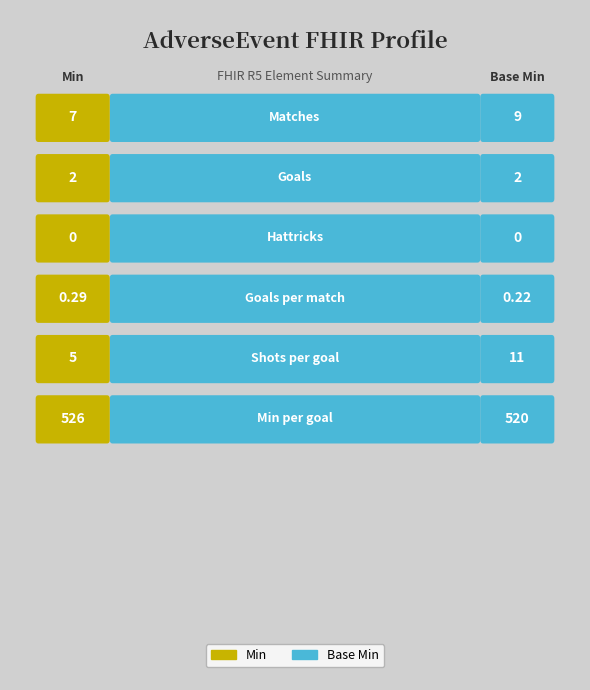

Which series changed the most between 3 and 4?

Min